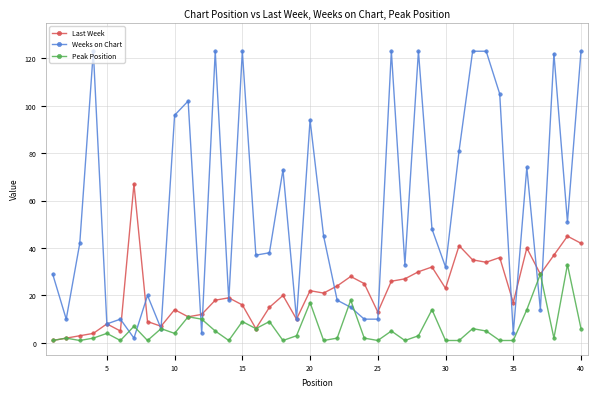

What is the maximum value for Peak Position?

33